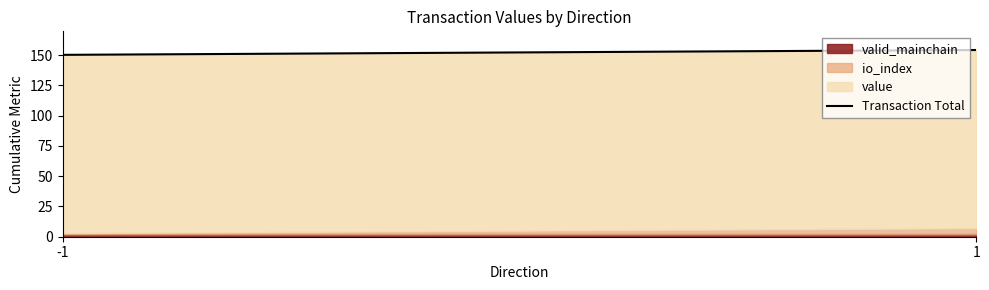

What is the ratio of the value at 1 to the value at -1?

1.0